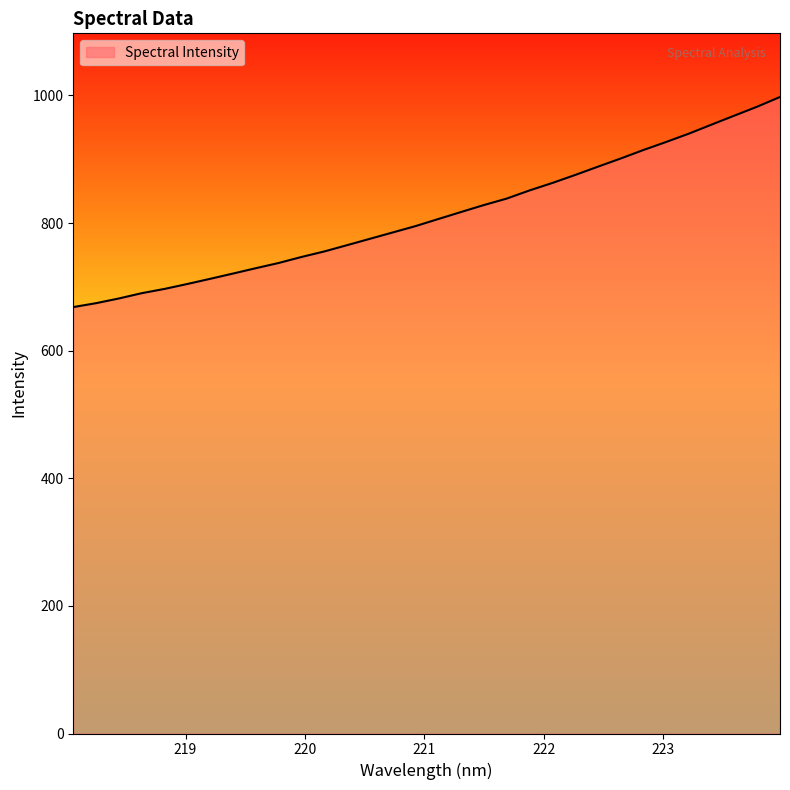

What is the smallest value displayed?

668.3